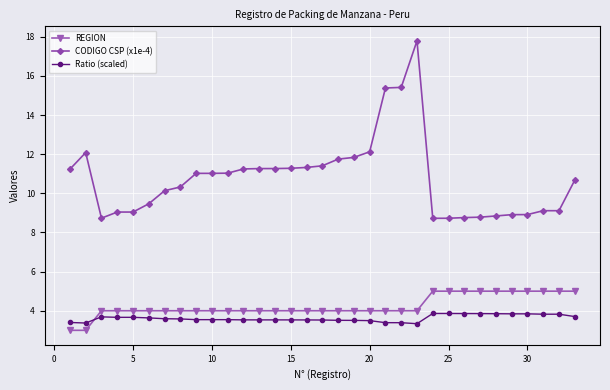

What is the average value of the Ratio (scaled) series?

3.6